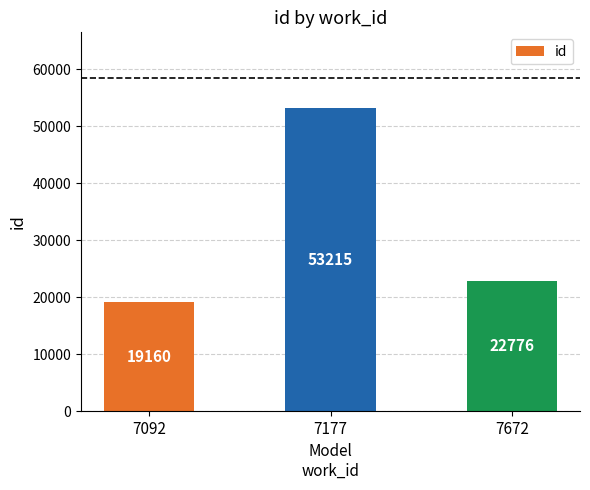

What is the sum of the values at 7092 and 7177?

72375